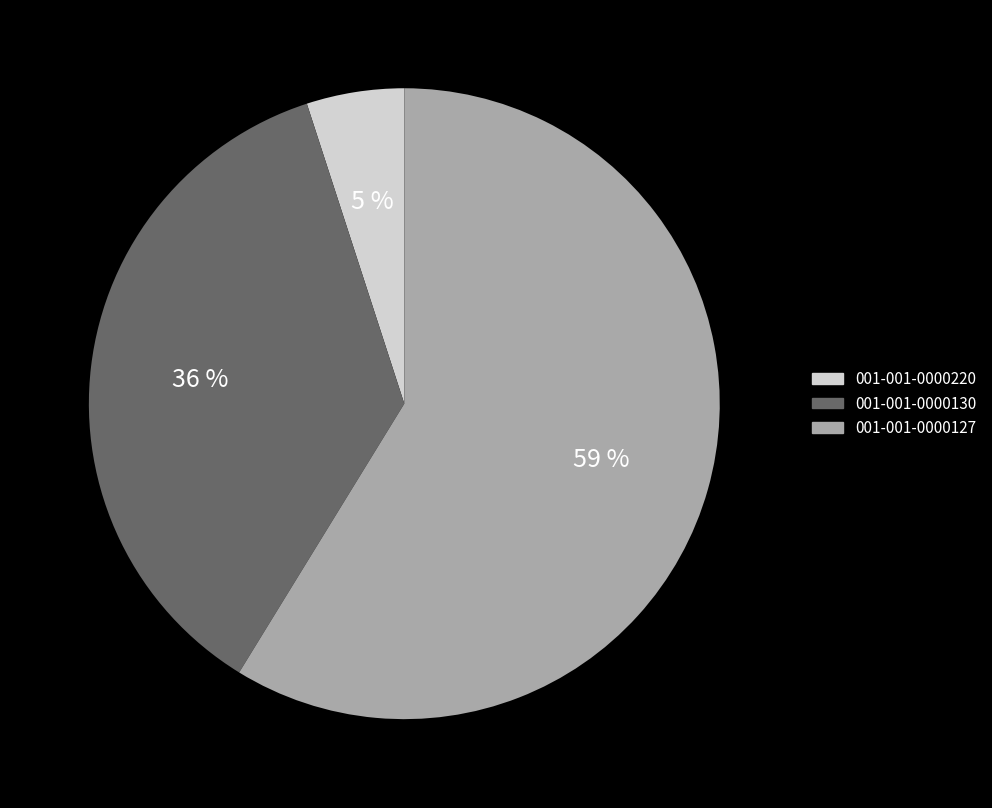

Is it true that 001-001-0000220 is 5% of the pie?

True